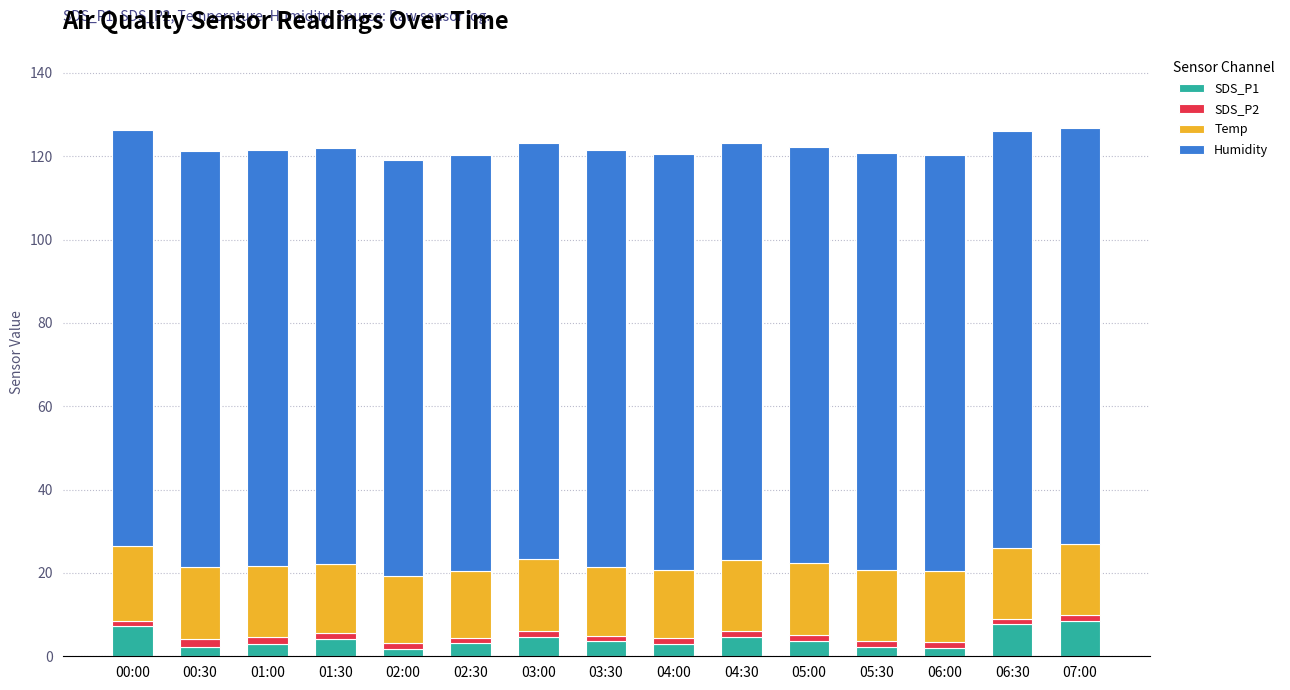

What is the highest value of the SDS_P1 series?

8.4